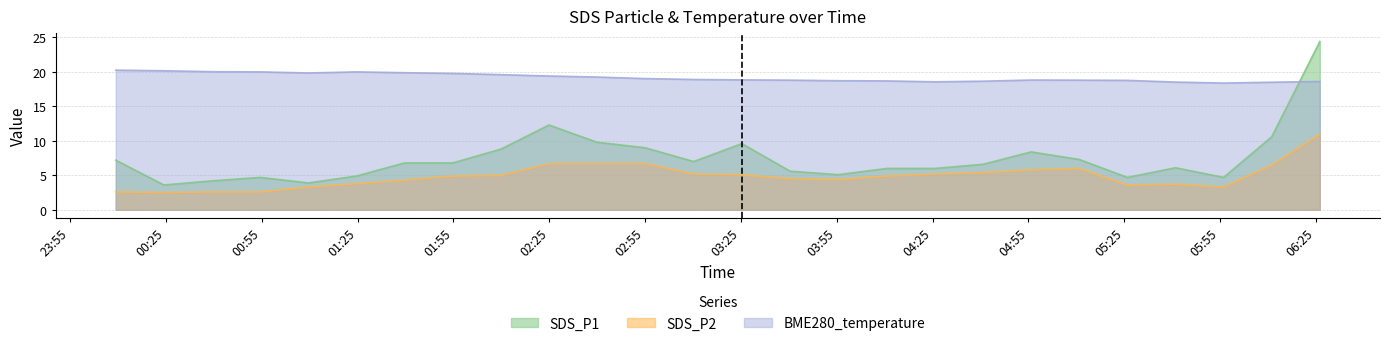

Does the chart have visible grid lines?

Yes